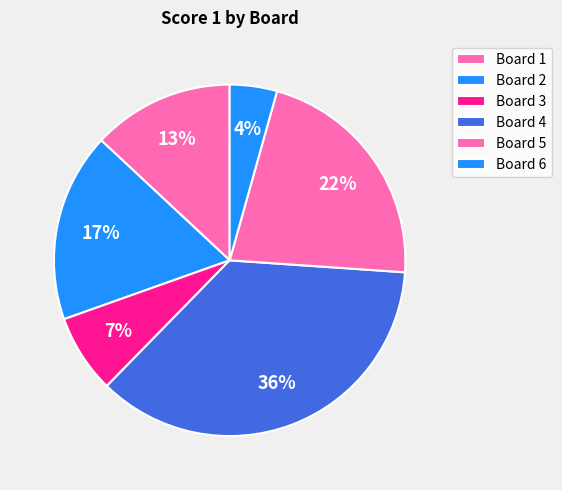

The Board 5 slice represents 22% of the pie. True or false?

True